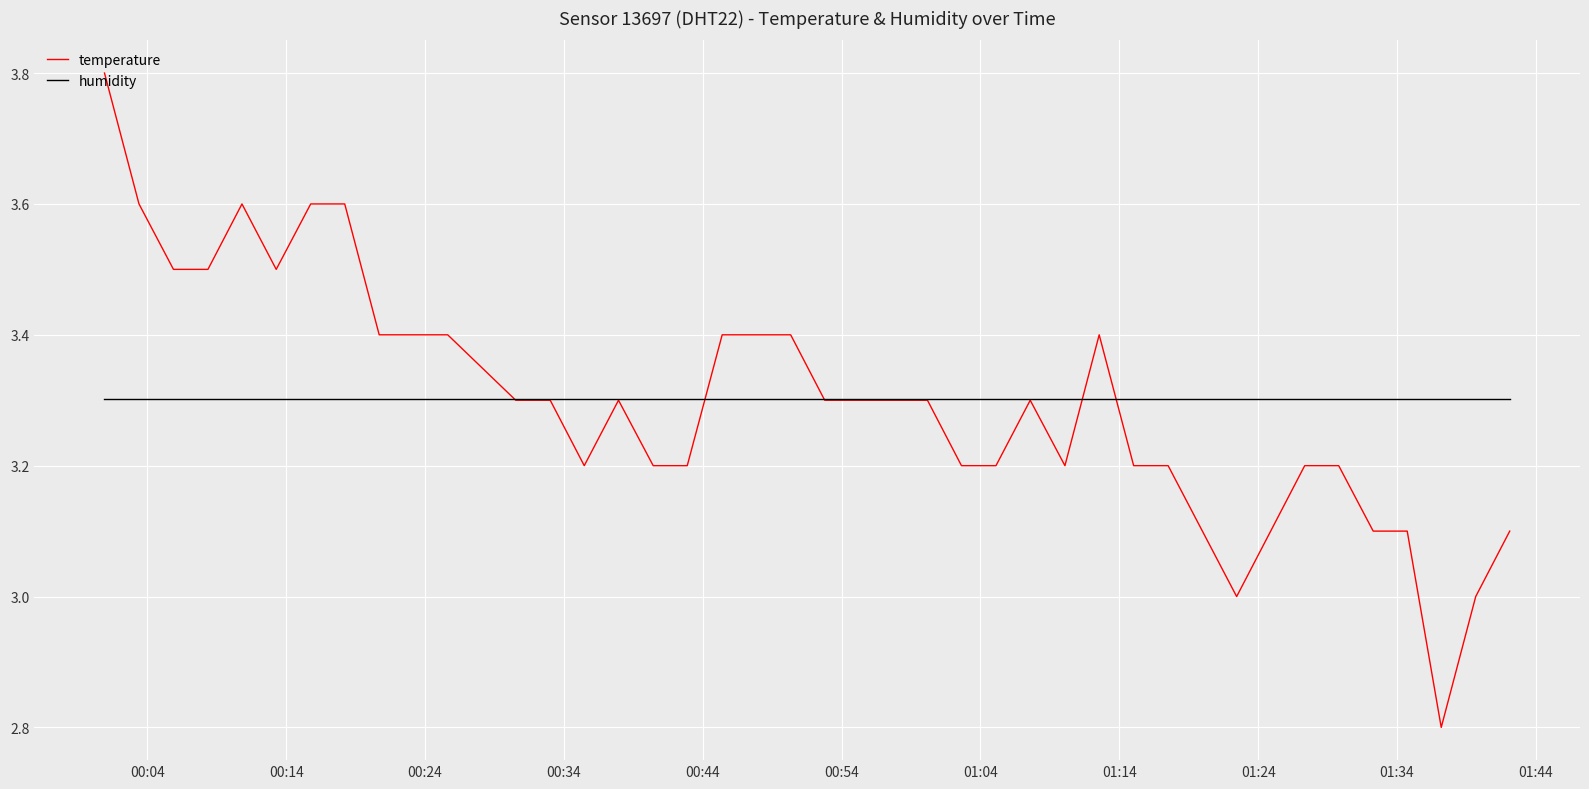

What is the maximum value for temperature?

3.8